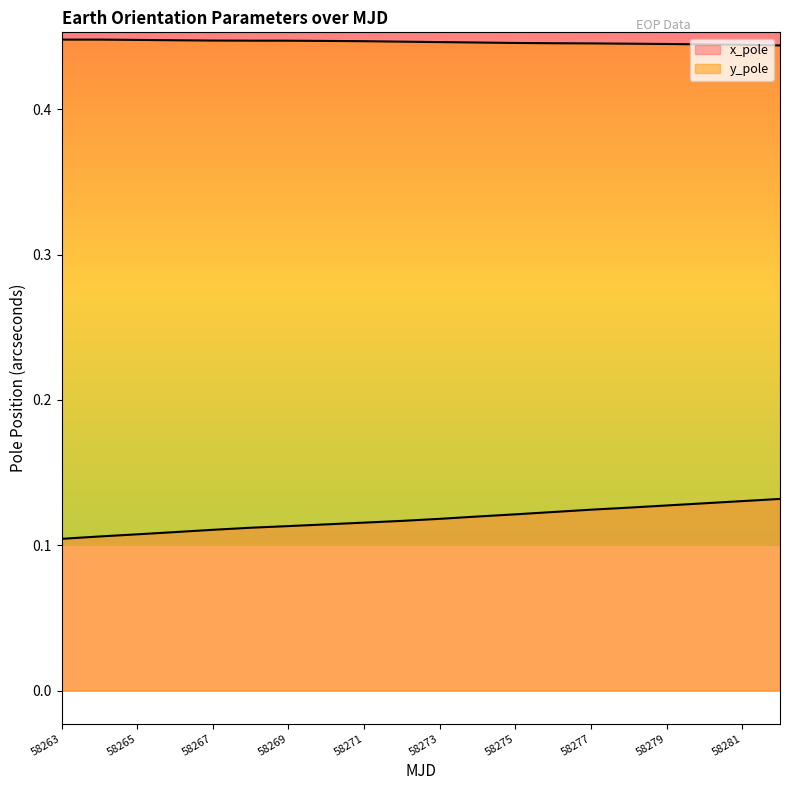

Between 58282 and 58275, which is larger?

58282